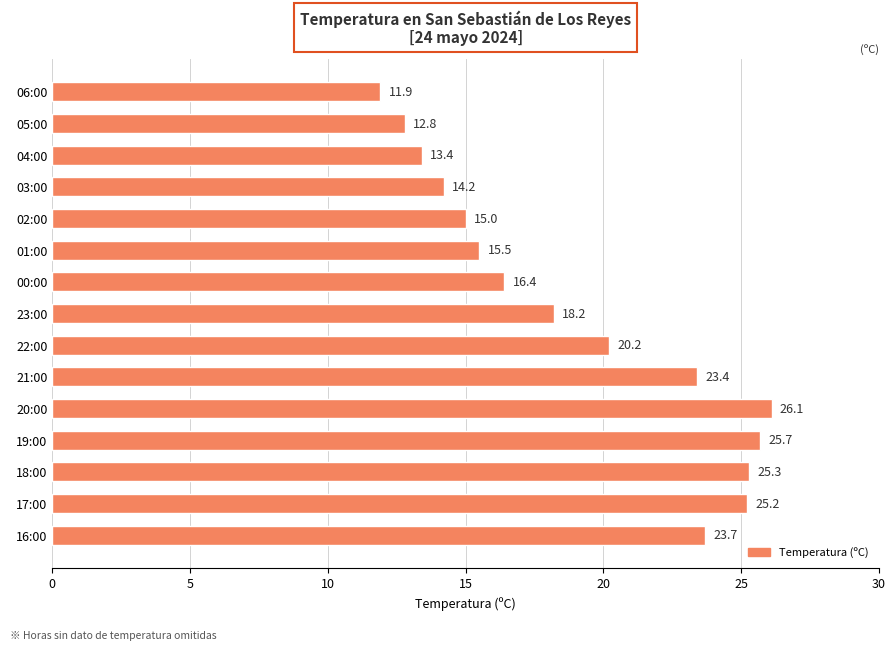

Reading top to bottom, transcribe all the data shown in this chart.

06:00=11.9	05:00=12.8	04:00=13.4	03:00=14.2	02:00=15.0	01:00=15.5	00:00=16.4	23:00=18.2	22:00=20.2	21:00=23.4	20:00=26.1	19:00=25.7	18:00=25.3	17:00=25.2	16:00=23.7